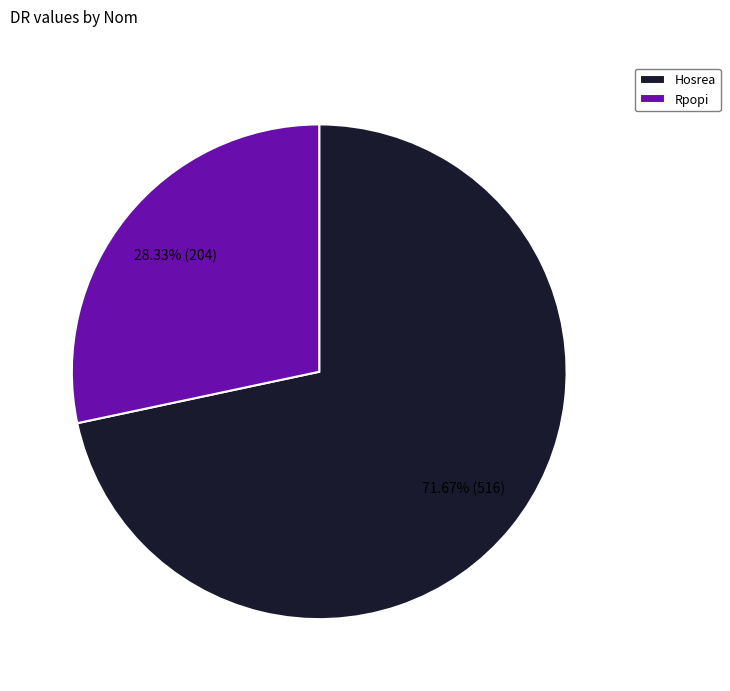

Do Rpopi and Hosrea together represent more than half of the pie?

Yes